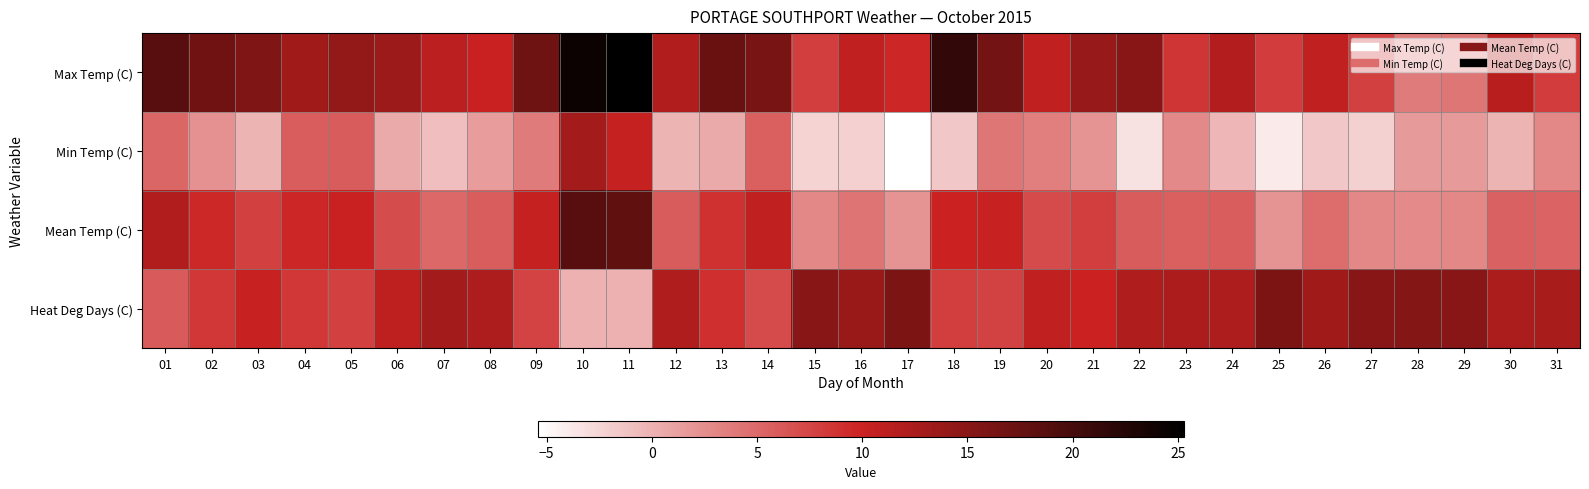

Reading left to right, what are all the values shown in this chart?

Max Temp (C): 01=18.6	02=16.8	03=15.7	04=13.3	05=14.2	06=13.5	07=11.1	08=10.1	09=17.0	10=24.3	11=25.3	12=11.9	13=17.3	14=16.1	15=8.0	16=10.7	17=9.6	18=21.4	19=16.5	20=10.7	21=13.8	22=15.1	23=8.6	24=11.8	25=8.1	26=10.9	27=7.9	28=3.8	29=4.1	30=11.3	31=8.1
Min Temp (C): 01=5.2	02=2.2	03=-0.2	04=5.8	05=5.9	06=0.5	07=-0.9	08=1.5	09=3.8	10=13.0	11=10.4	12=-0.2	13=0.5	14=5.7	15=-2.3	16=-2.1	17=-5.4	18=-1.5	19=4.1	20=3.5	21=2.1	22=-3.3	23=2.8	24=-0.3	25=-3.9	26=-1.5	27=-2.2	28=1.6	29=1.6	30=-0.2	31=2.9
Mean Temp (C): 01=11.9	02=9.5	03=7.8	04=9.6	05=10.1	06=7.0	07=5.1	08=5.8	09=10.4	10=18.7	11=17.9	12=5.9	13=8.9	14=10.9	15=2.9	16=4.3	17=2.1	18=10.0	19=10.3	20=7.1	21=8.0	22=5.9	23=5.7	24=5.8	25=2.1	26=4.7	27=2.9	28=2.7	29=2.9	30=5.6	31=5.5
Heat Deg Days (C): 01=6.1	02=8.5	03=10.2	04=8.4	05=7.9	06=11.0	07=12.9	08=12.2	09=7.6	10=0.0	11=0.1	12=12.1	13=9.1	14=7.1	15=15.1	16=13.7	17=15.9	18=8.0	19=7.7	20=10.9	21=10.0	22=12.1	23=12.3	24=12.2	25=15.9	26=13.3	27=15.1	28=15.3	29=15.1	30=12.4	31=12.5